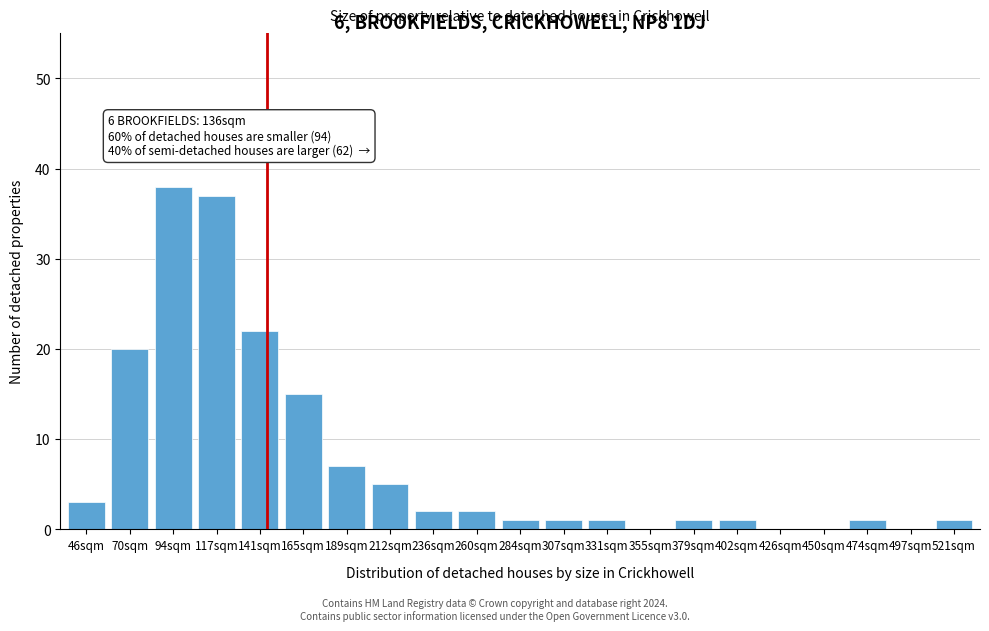

Reading left to right, what are all the values shown in this chart?

46sqm=3	70sqm=20	94sqm=38	117sqm=37	141sqm=22	165sqm=15	189sqm=7	212sqm=5	236sqm=2	260sqm=2	284sqm=1	307sqm=1	331sqm=1	355sqm=0	379sqm=1	402sqm=1	426sqm=0	450sqm=0	474sqm=1	497sqm=0	521sqm=1